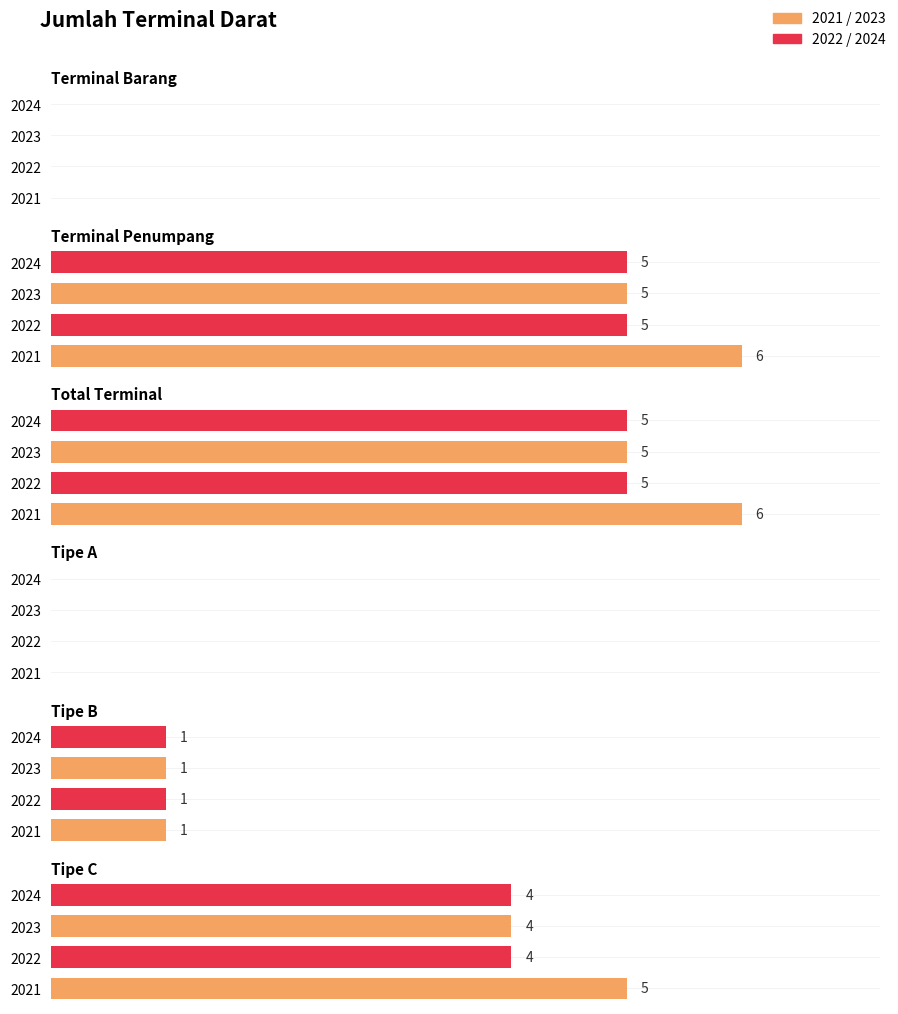

What position from the left is Terminal Penumpang?

2